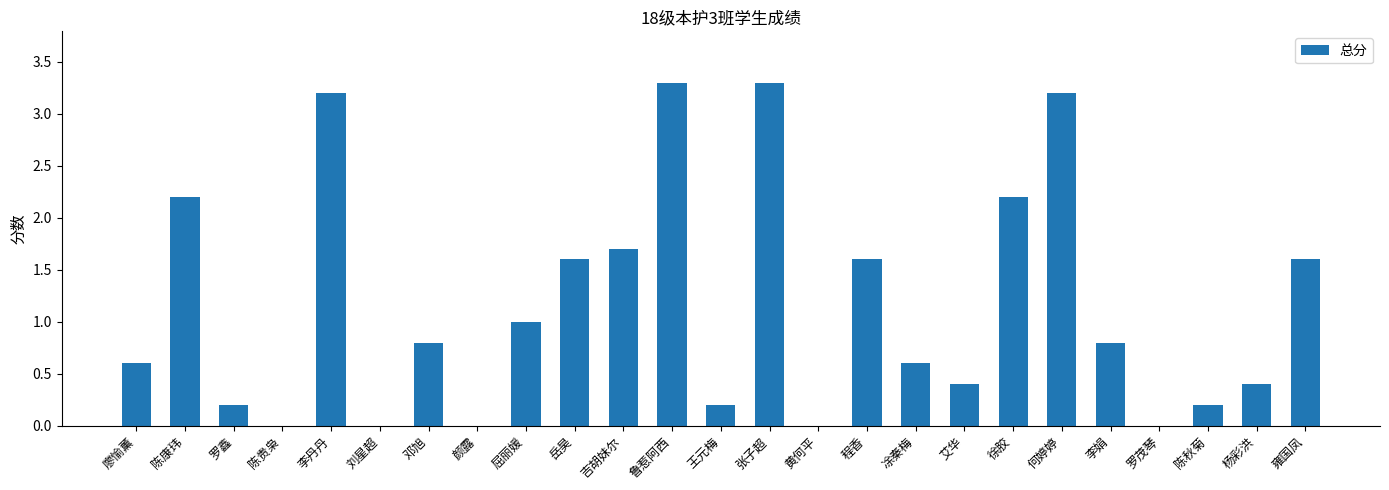

What is the approximate value at 杨彩洪?

0.4